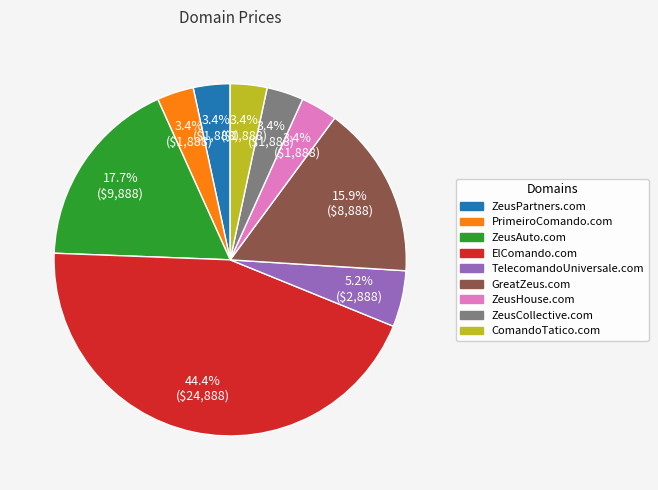

What is the largest slice in the pie chart?

ElComando.com